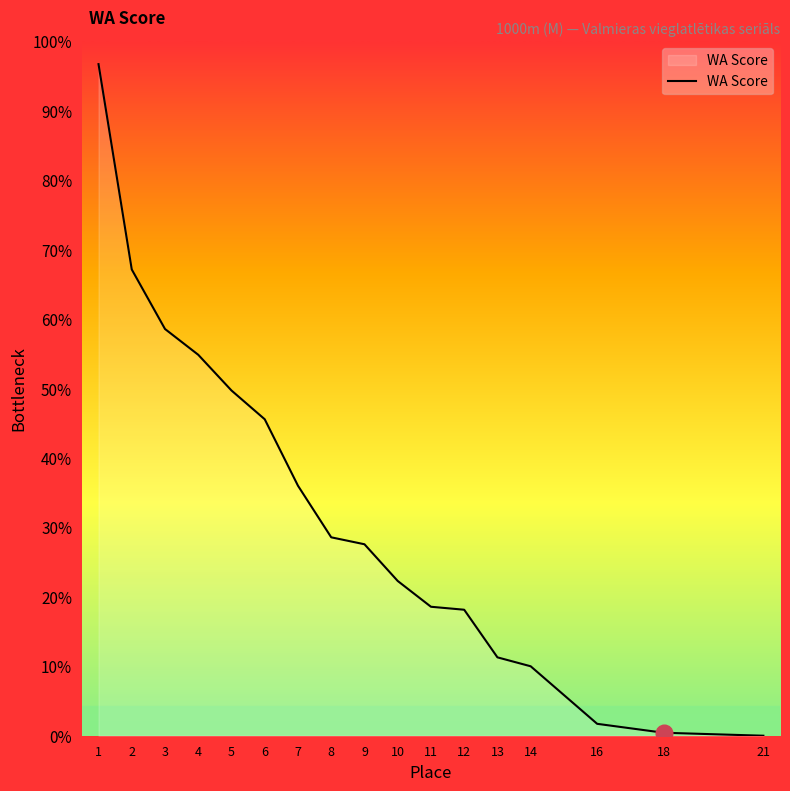

What is the ratio of the value at 13 to the value at 2?

0.2